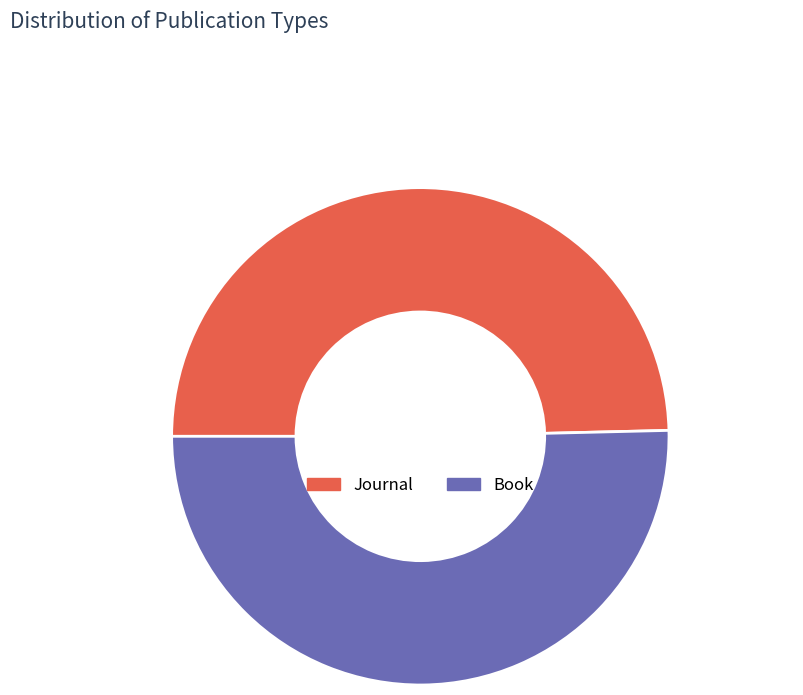

Which slice is the largest?

Book